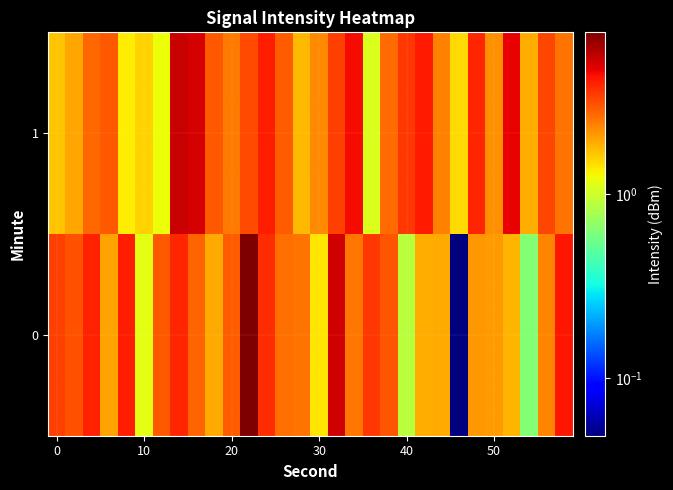

Reading left to right, list all the values displayed in this chart.

0: 3.4	3.1	4.0	2.0	4.1	1.2	3.0	4.0	2.8	1.9	2.9	7.6	3.8	2.7	2.6	1.4	5.3	2.5	3.6	3.0	0.9	1.9	1.9	0.0	2.1	2.1	1.8	0.6	2.4	4.2
1: 1.7	2.0	2.8	3.0	1.4	1.6	1.2	5.5	5.2	3.0	2.5	3.2	4.1	2.9	1.8	2.3	3.4	4.5	1.1	2.7	3.6	4.2	2.4	1.5	3.9	2.2	4.8	1.9	3.3	2.6